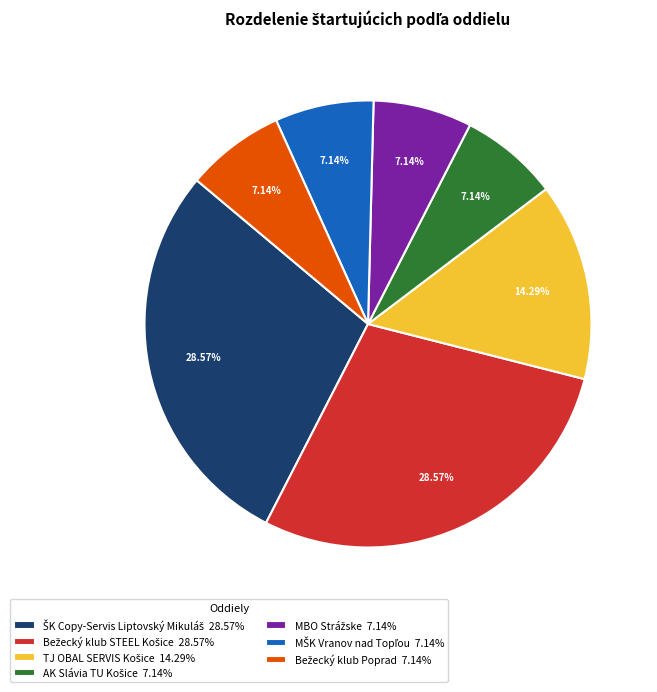

Is there a majority slice in this chart?

No